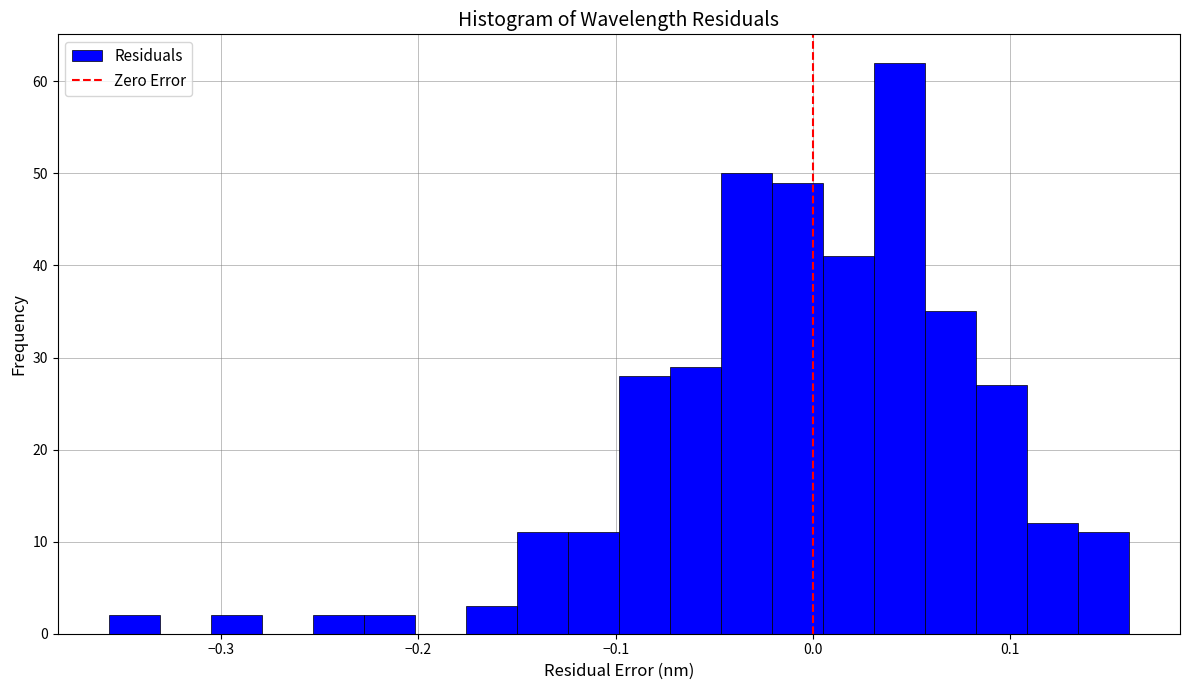

Around what value on the x-axis is the tallest bar? Give the approximate position of its centre, as read against the axis.

0.04